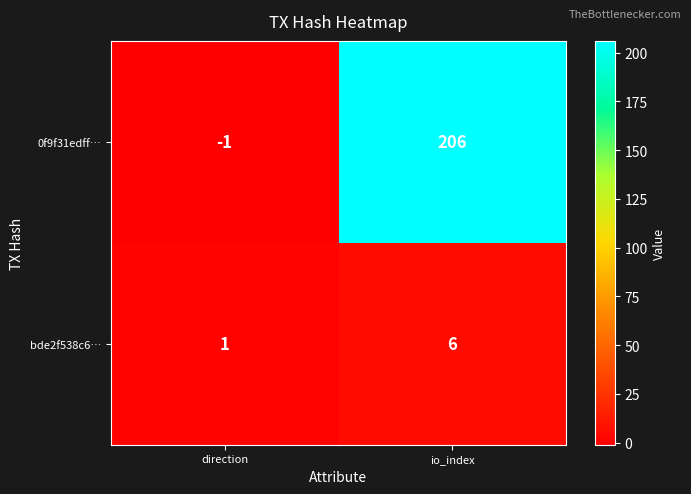

What is the maximum value shown in the chart?

206